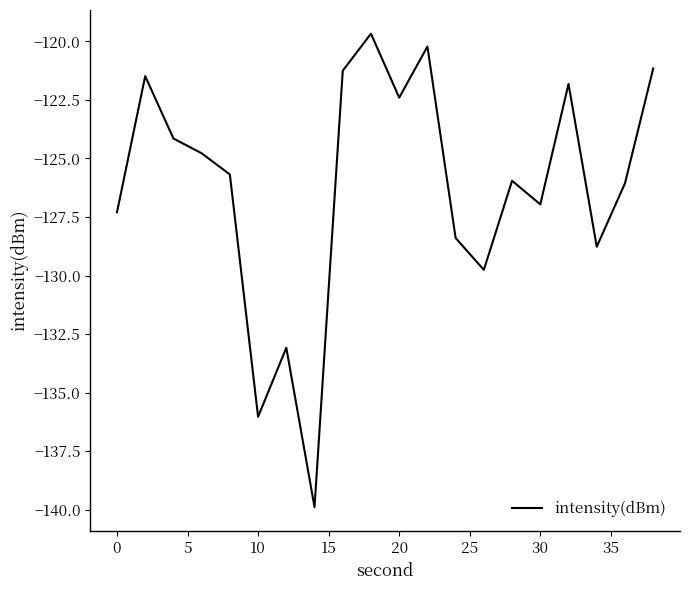

Reading right to left, list all the values displayed in this chart.

-121.2	-126.1	-128.8	-121.8	-127.0	-126.0	-129.8	-128.4	-120.2	-122.4	-119.7	-121.3	-139.9	-133.1	-136.0	-125.7	-124.8	-124.1	-121.5	-127.3